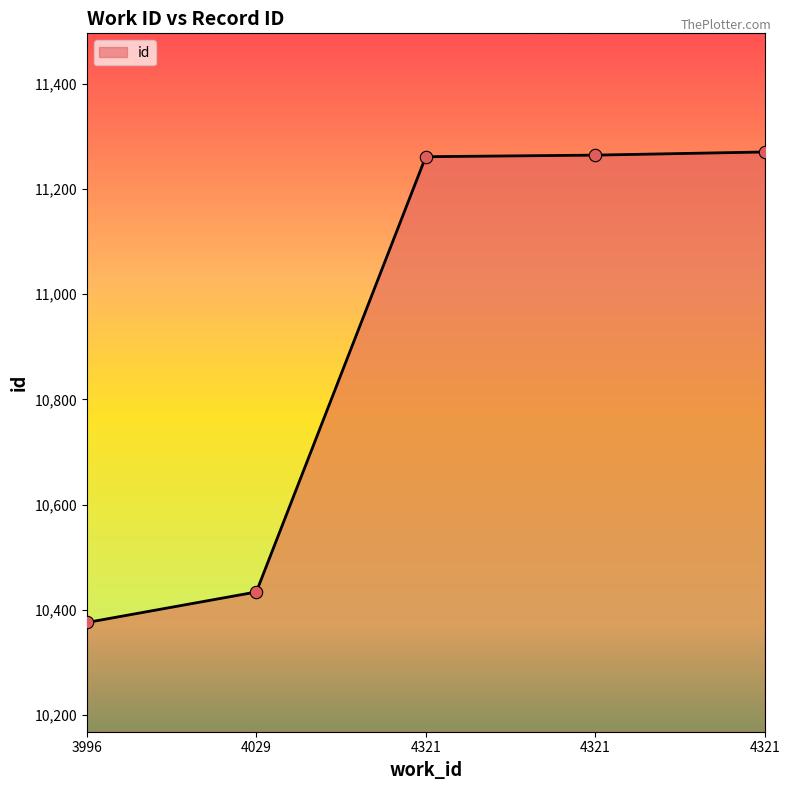

What is the change in value from 4321 to 4321?

+3